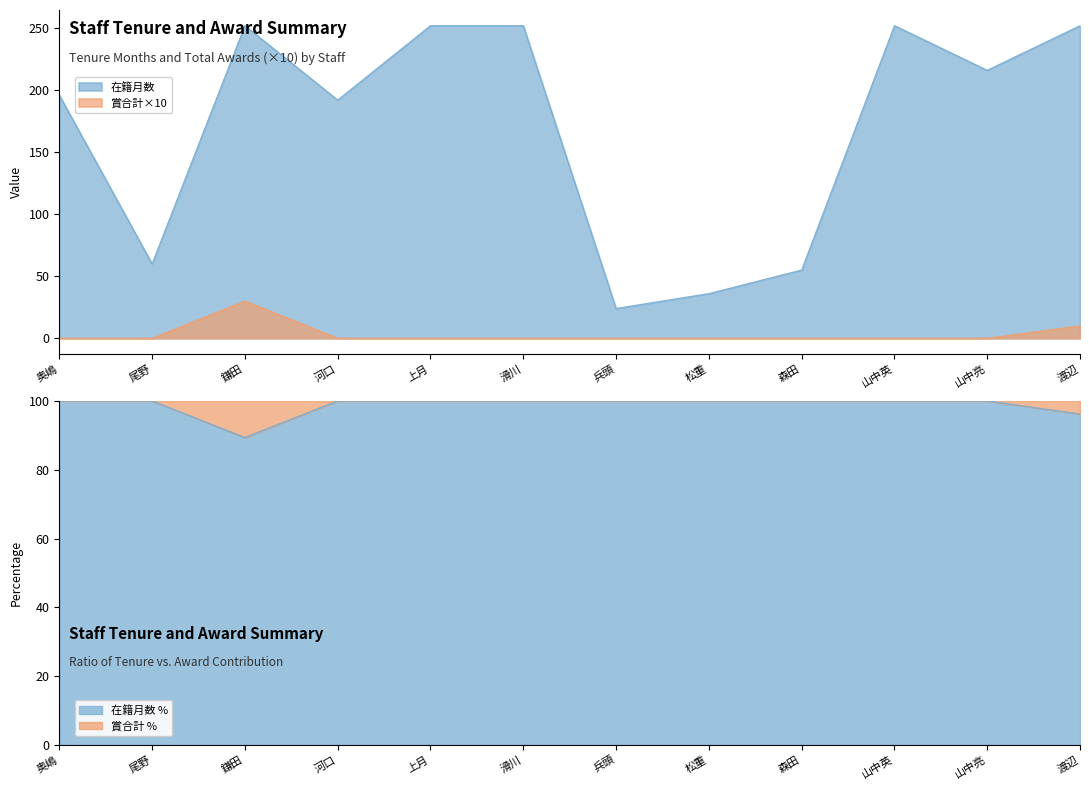

What is the average value of the 在籍月数 series?

170